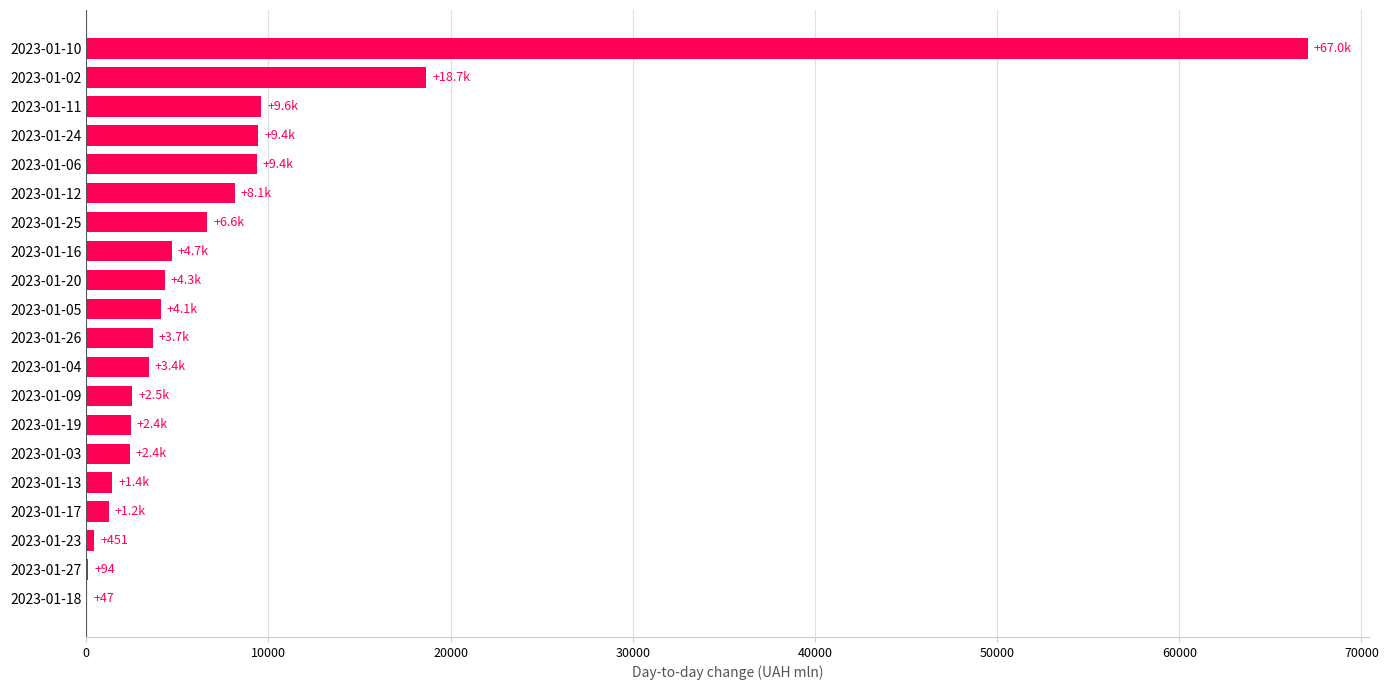

Which has a higher value, 2023-01-24 or 2023-01-05?

2023-01-24